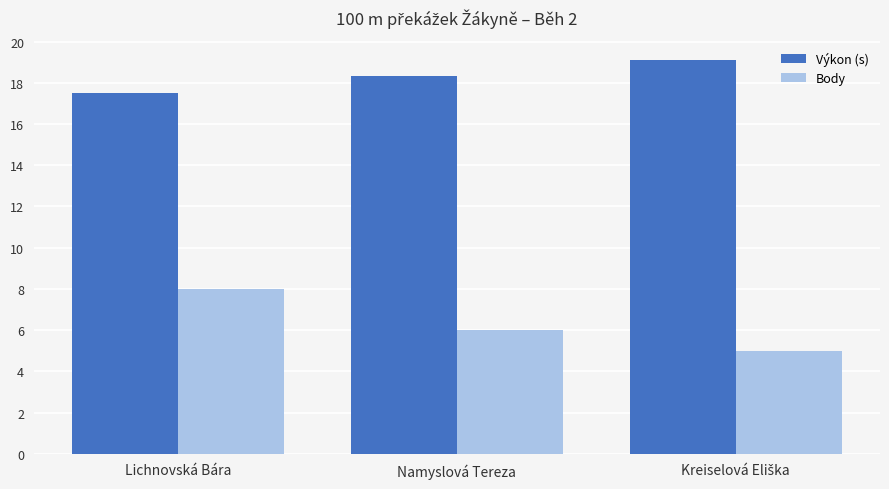

What is the average value of the Výkon (s) series?

18.3